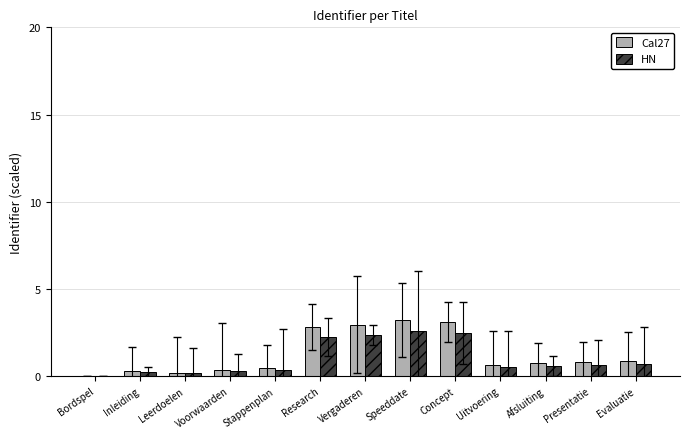

The value of Cal27 at Speeddate is 0.7. True or false?

False